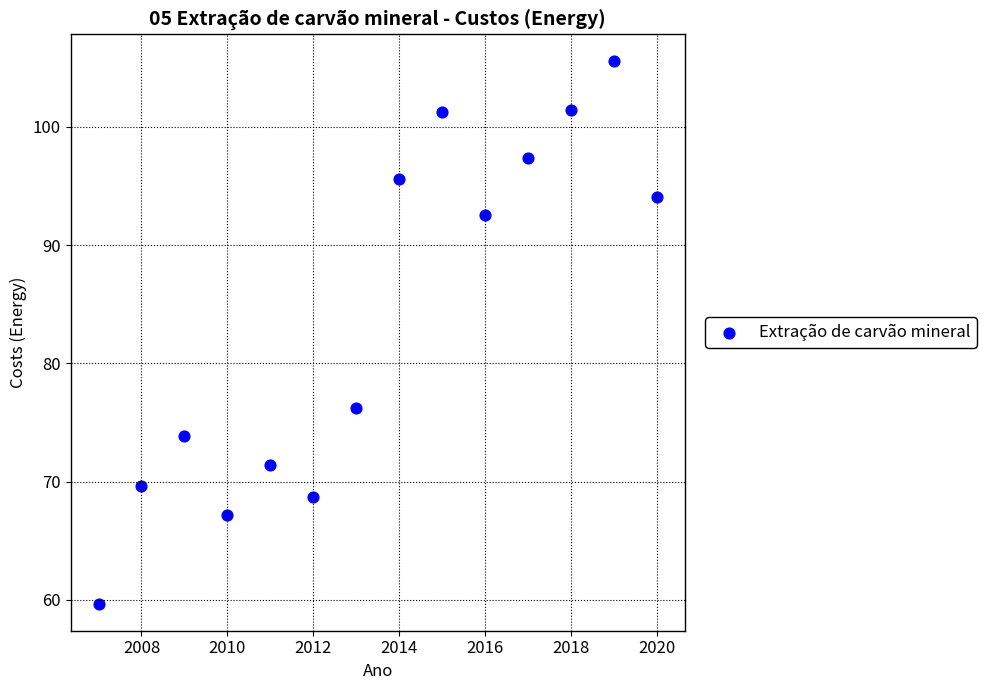

What is the range of X values (max minus min)?

13.0